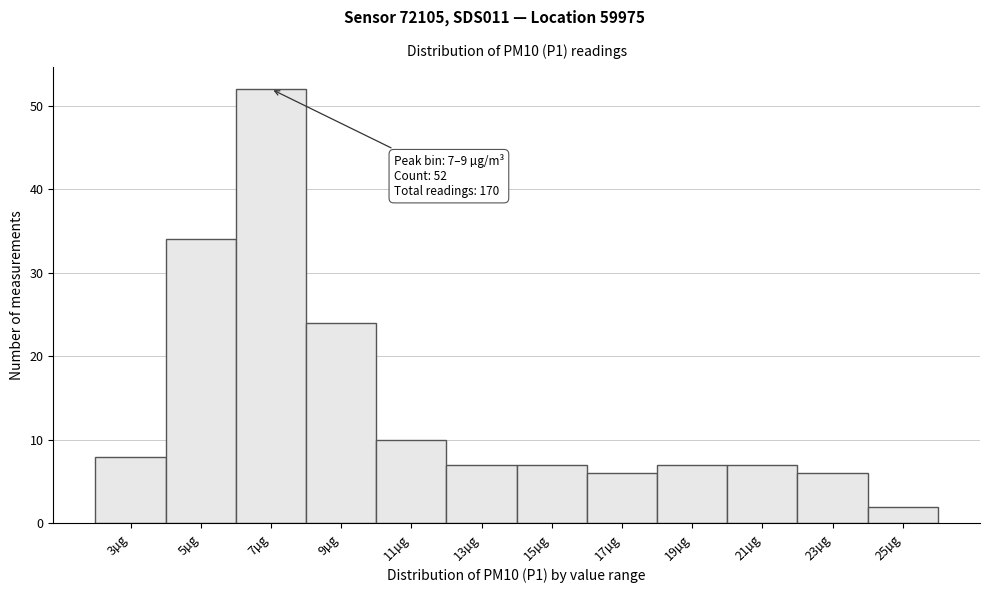

Reading left to right, extract all data points from this chart.

8	34	52	24	10	7	7	6	7	7	6	2